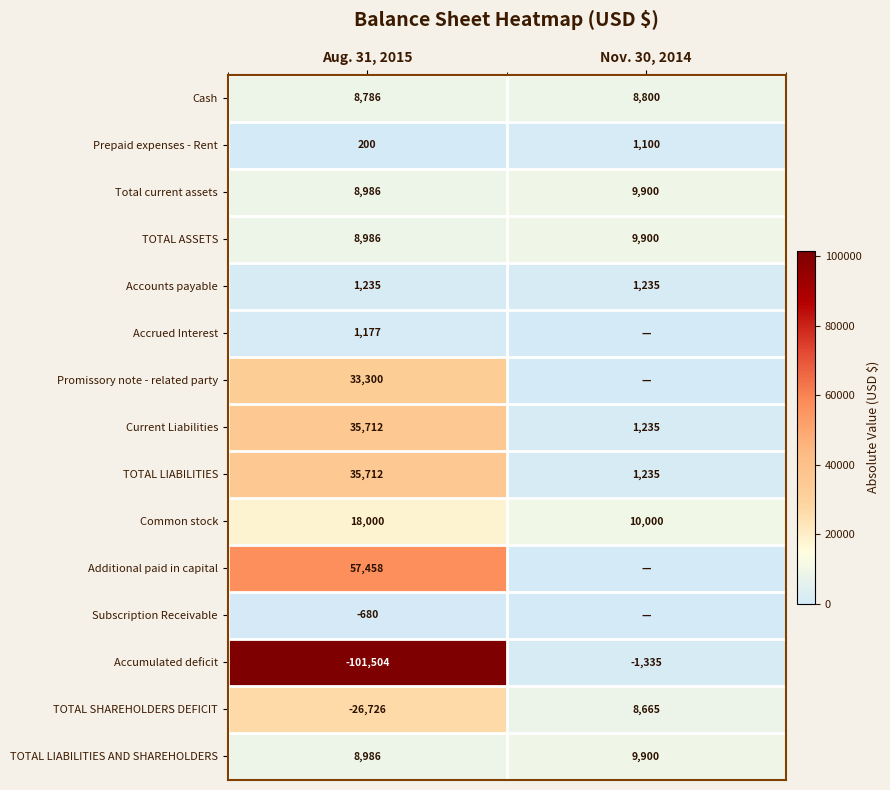

The Cash series shows 12523 at Aug. 31, 2015. True or false?

False